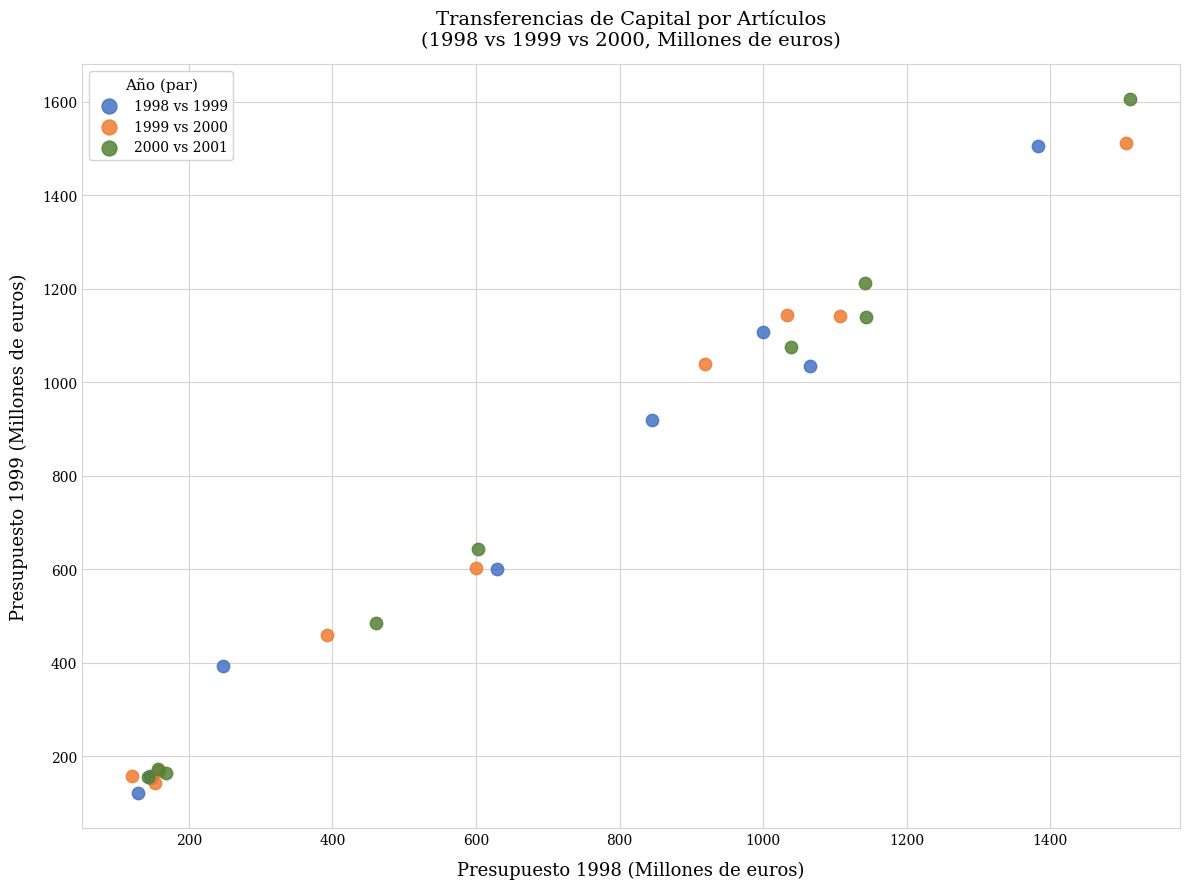

Which series reaches the maximum Y coordinate?

2000 vs 2001